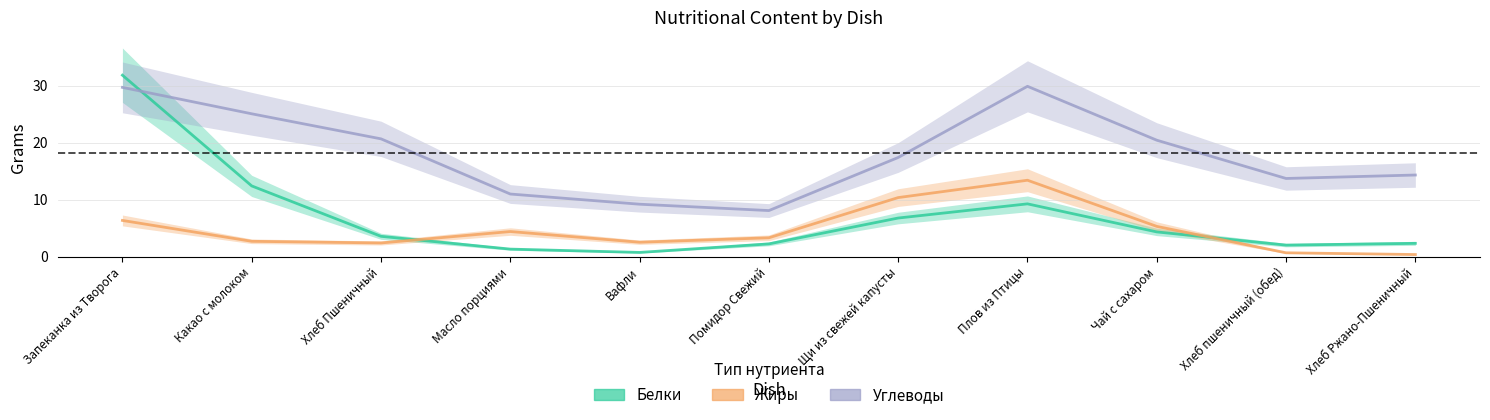

What is the difference between the maximum and minimum values in the Белки series?

31.1